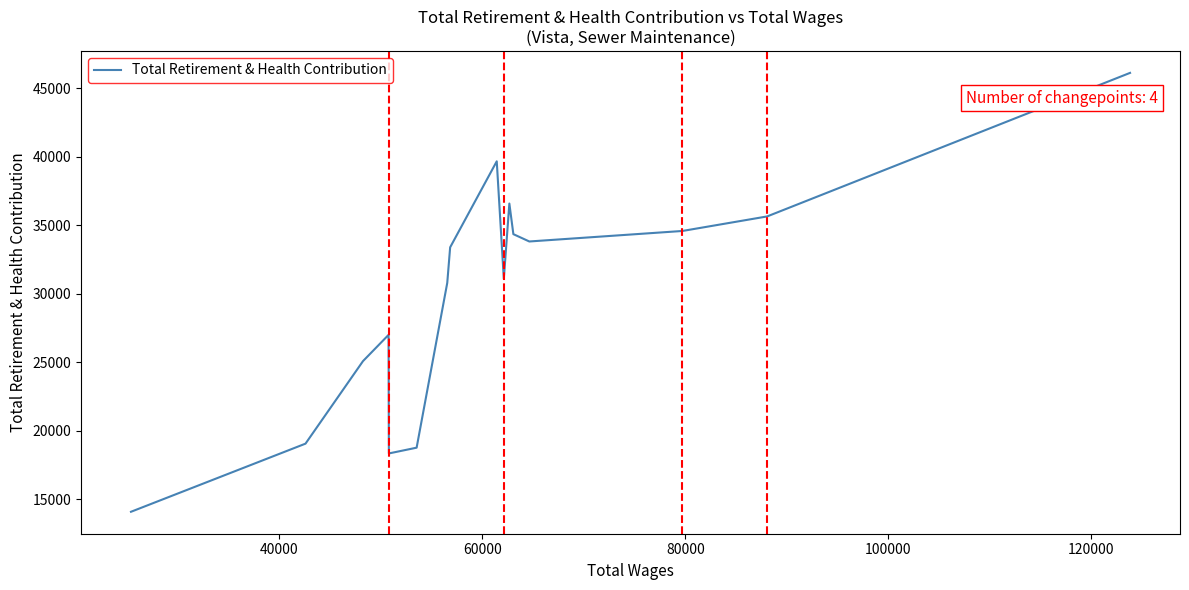

True or false: there are more than 1 points higher than both neighbors.

True